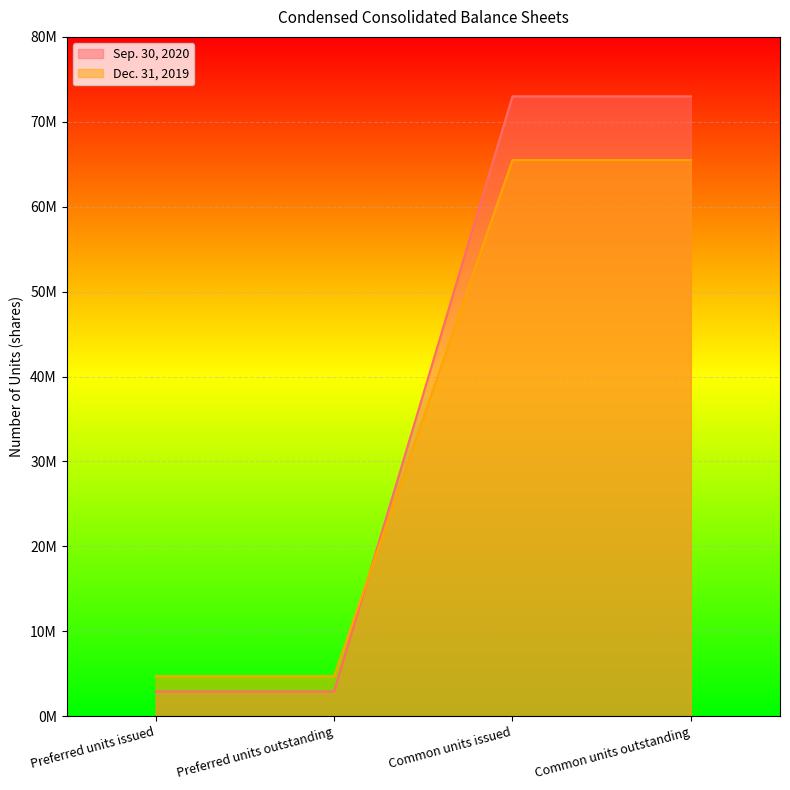

What is the total value across all series at Preferred units outstanding?

7600000